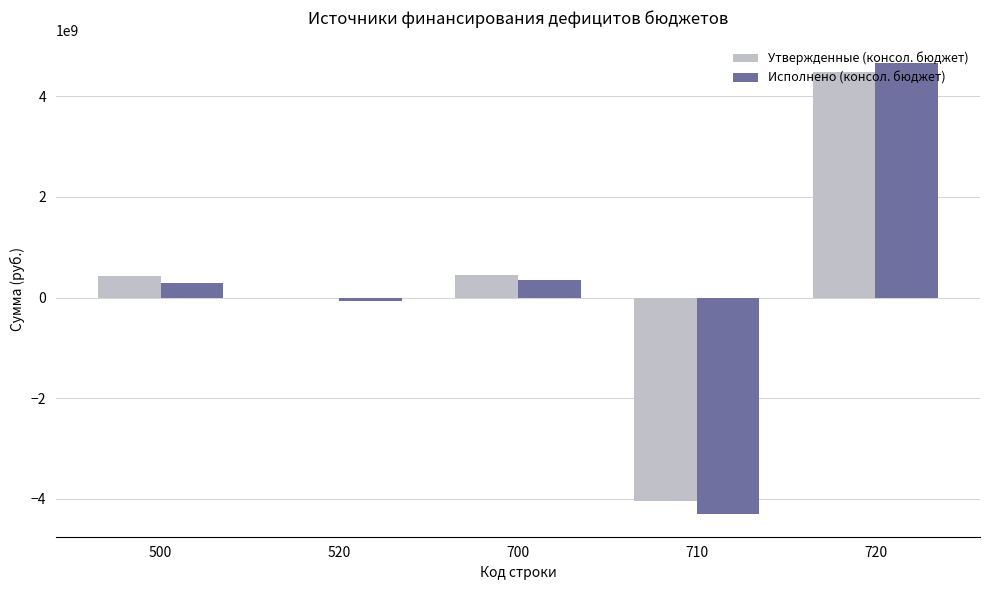

Which series has the largest total across all categories?

Утвержденные (консол. бюджет)